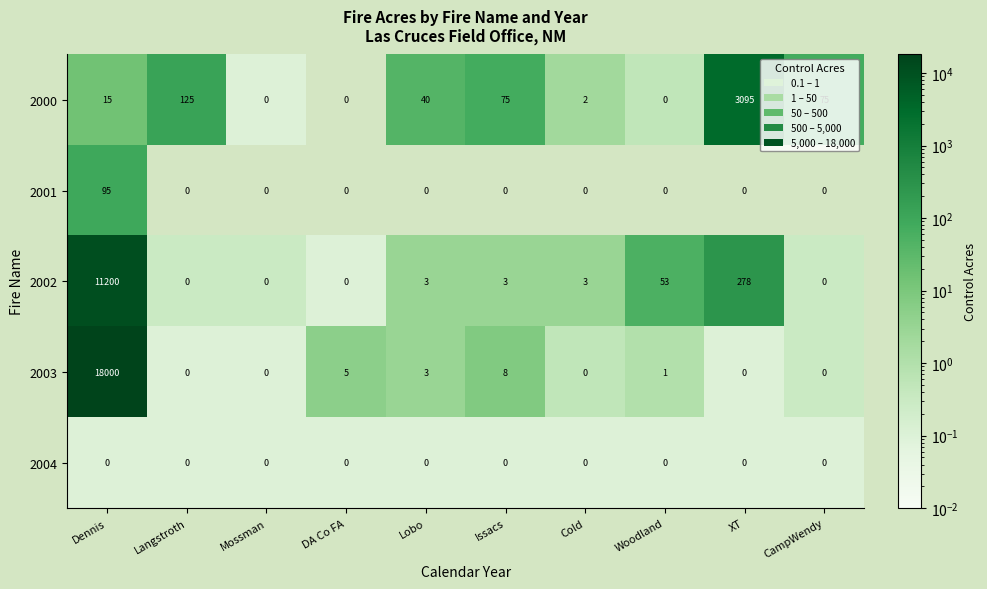

Which series has the largest total across all categories?

2003